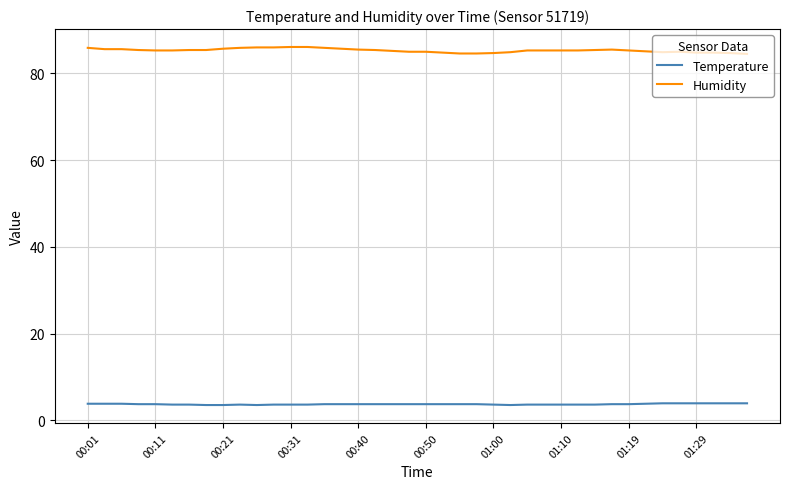

Which series has the largest total across all categories?

Humidity